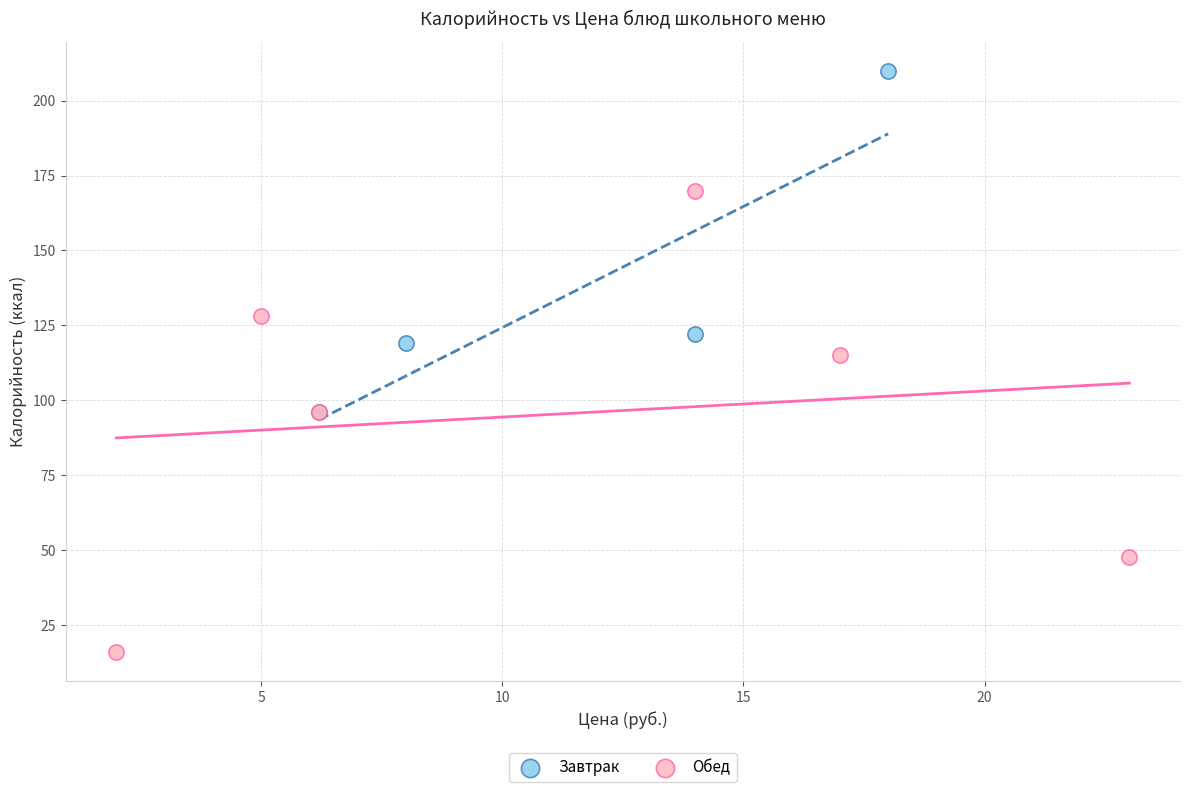

What are all the series names shown in the legend?

Завтрак, Обед